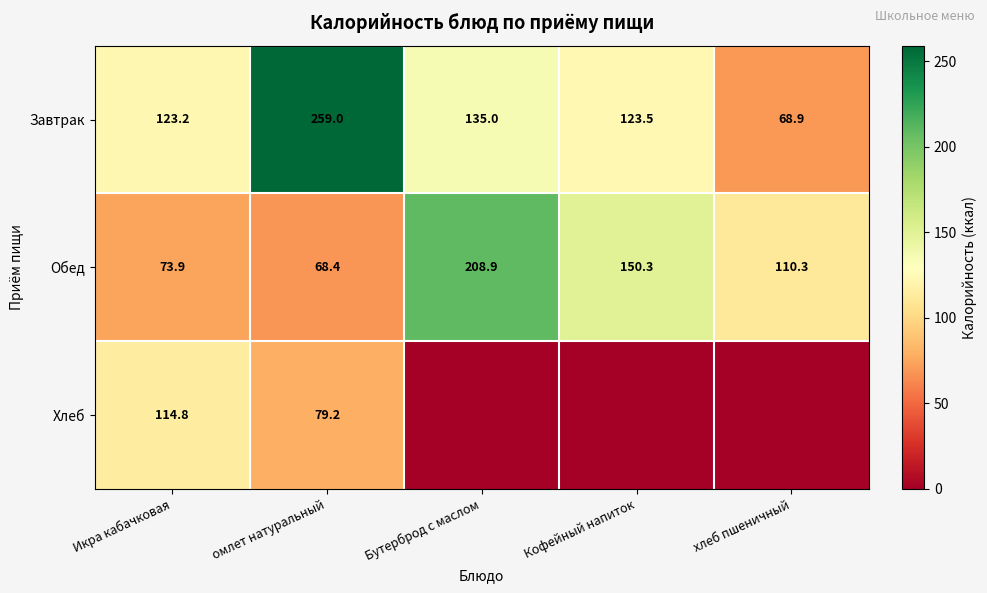

Where does the Завтрак series first go above 123?

Икра кабачковая